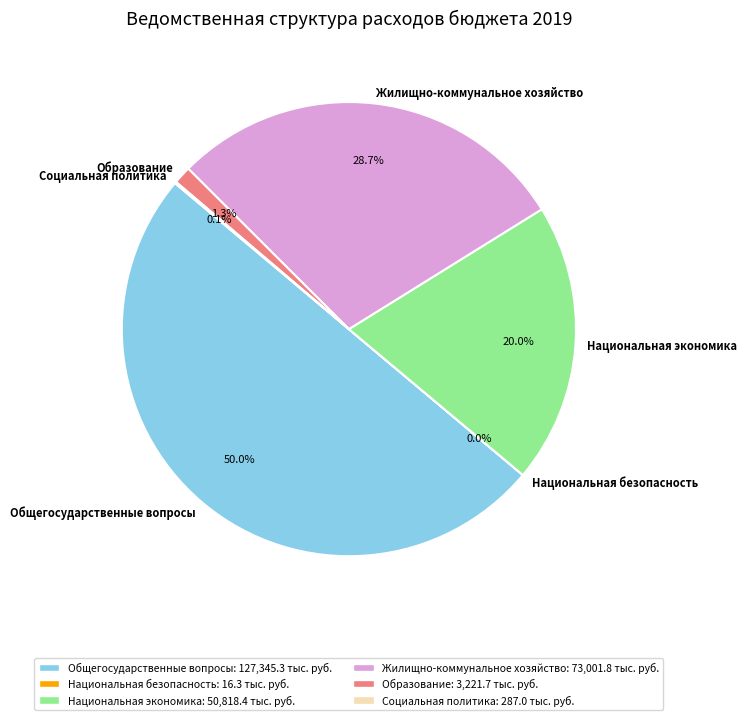

Which has a higher value, Общегосударственные вопросы or Национальная экономика?

Общегосударственные вопросы